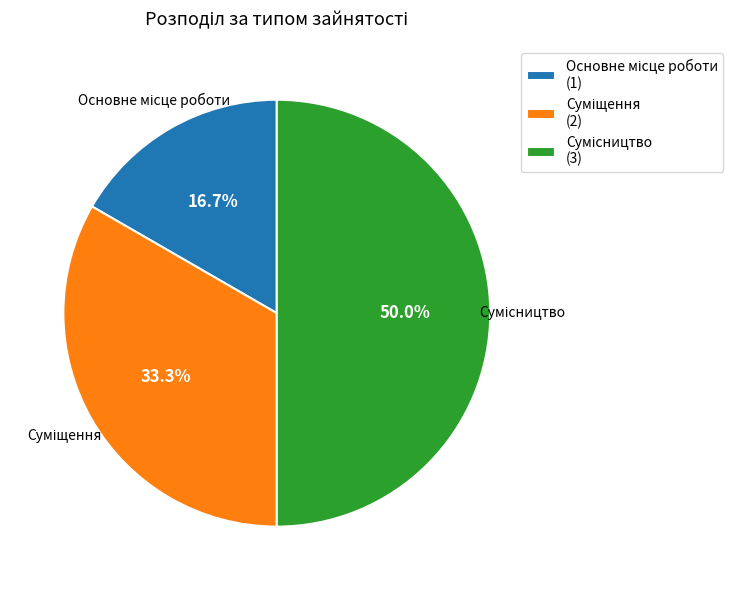

Count the number of slices in the pie.

3